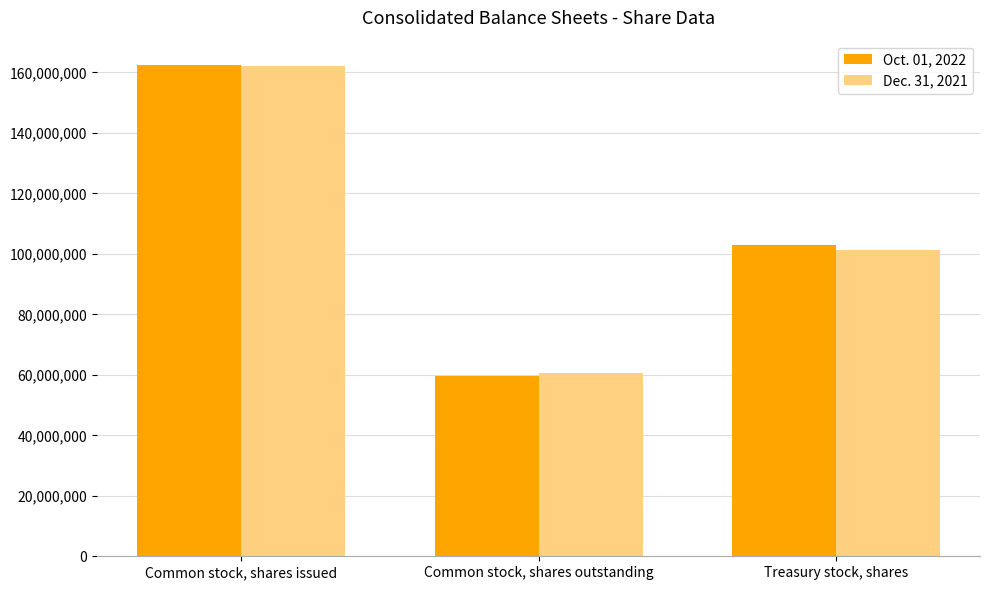

How many distinct data groups are displayed?

2